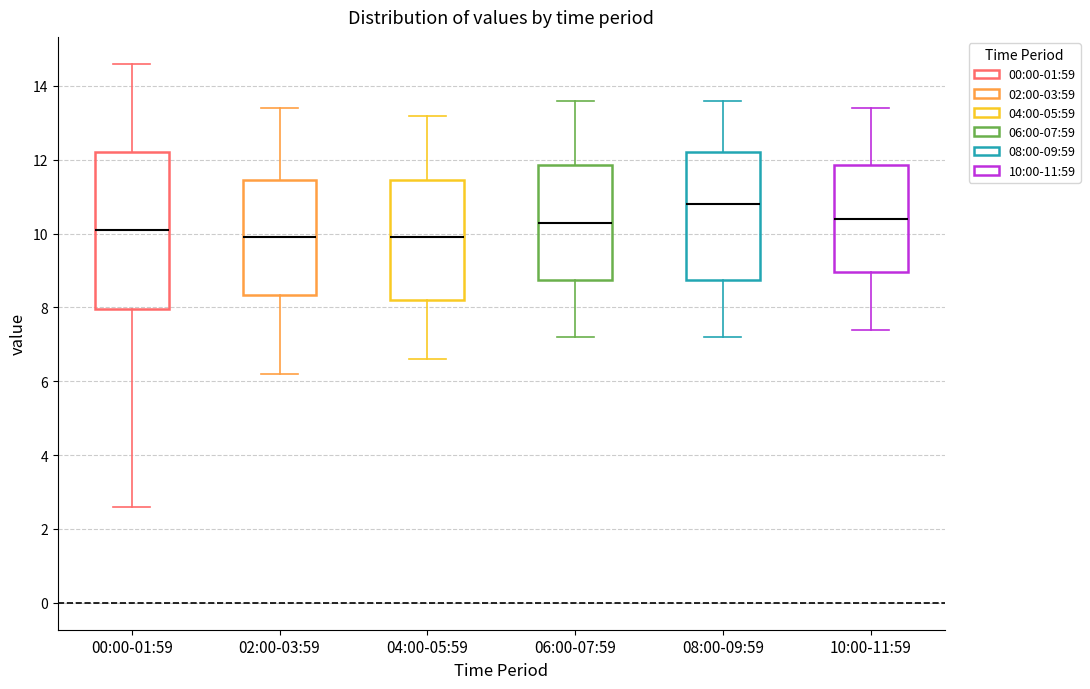

Where does the lower whisker of the box for 06:00-07:59 end on the y-axis? The values are not printed on the chart, so give them approximately, as read against the axis.

7.2